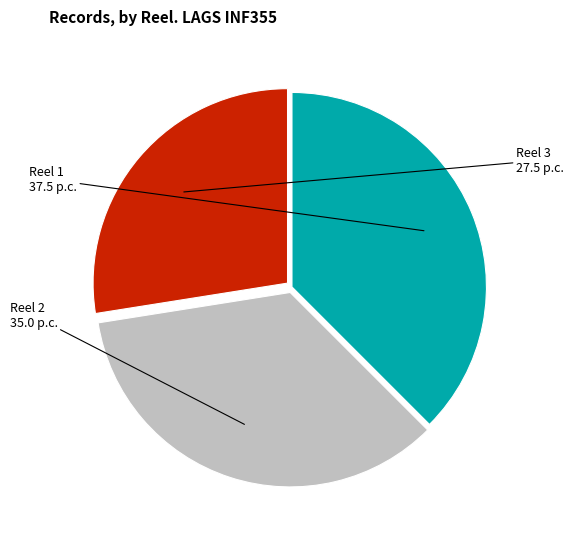

Is there a majority slice in this chart?

No